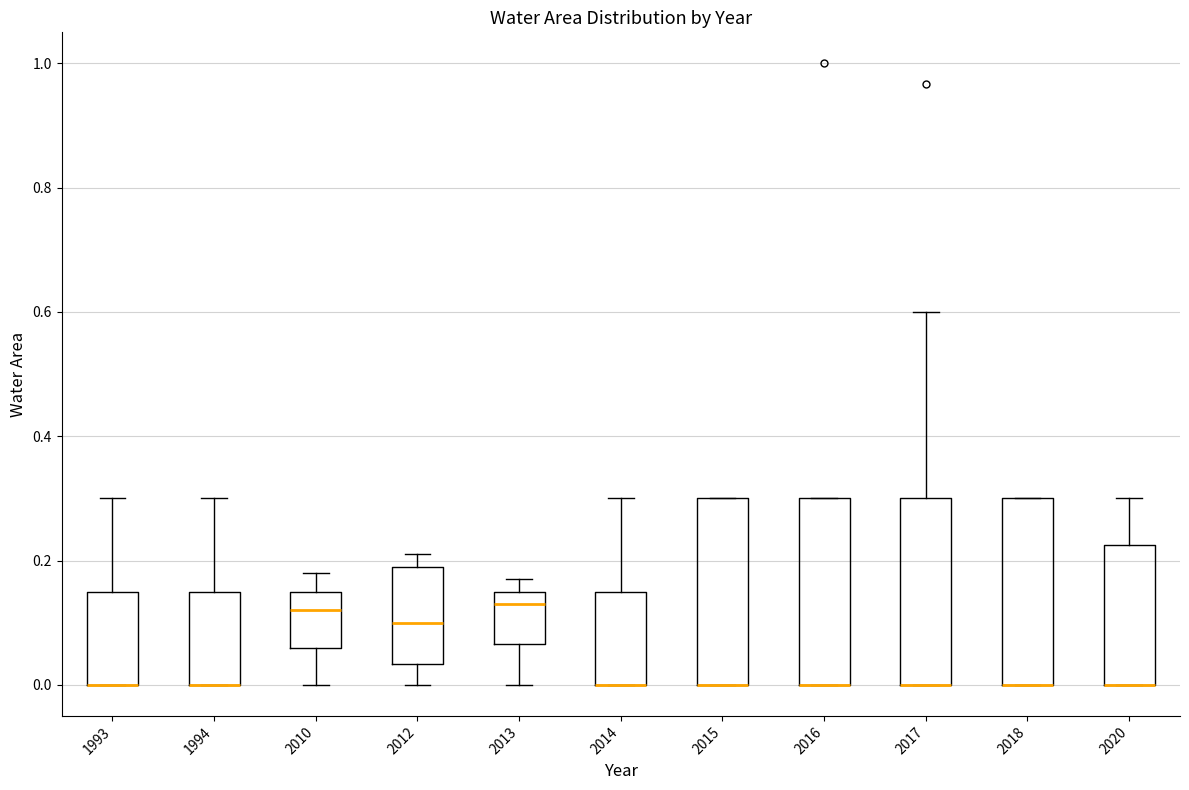

Reading left to right, read every box against the y-axis: the position of its median line, the range the box covers, and the ends of its whiskers. The values are not printed on the chart, so give them approximately, as read against the axis.

1993: median 0.00 (drawn on the box's lower edge), box 0.00 to 0.16, whiskers 0.00 to 0.30
1994: median 0.00 (drawn on the box's lower edge), box 0.00 to 0.16, whiskers 0.00 to 0.30
2010: median 0.12, box 0.06 to 0.16, whiskers 0.00 to 0.18
2012: median 0.10, box 0.04 to 0.20, whiskers 0.00 to 0.22
2013: median 0.14, box 0.06 to 0.16, whiskers 0.00 to 0.18
2014: median 0.00 (drawn on the box's lower edge), box 0.00 to 0.16, whiskers 0.00 to 0.30
2015: median 0.00 (drawn on the box's lower edge), box 0.00 to 0.30, whiskers 0.00 to 0.30
2016: median 0.00 (drawn on the box's lower edge), box 0.00 to 0.30, whiskers 0.00 to 0.30
2017: median 0.00 (drawn on the box's lower edge), box 0.00 to 0.30, whiskers 0.00 to 0.60
2018: median 0.00 (drawn on the box's lower edge), box 0.00 to 0.30, whiskers 0.00 to 0.30
2020: median 0.00 (drawn on the box's lower edge), box 0.00 to 0.22, whiskers 0.00 to 0.30